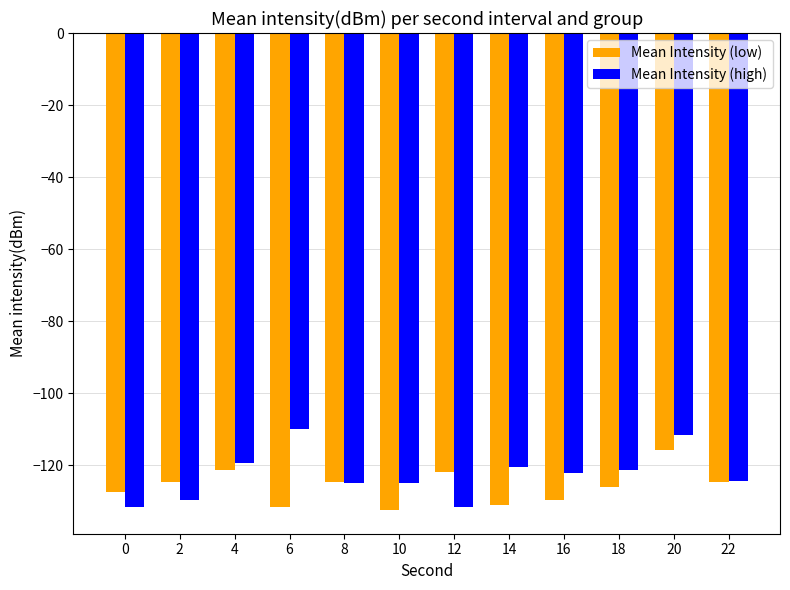

What is the difference between the highest and lowest values at 22?

0.2